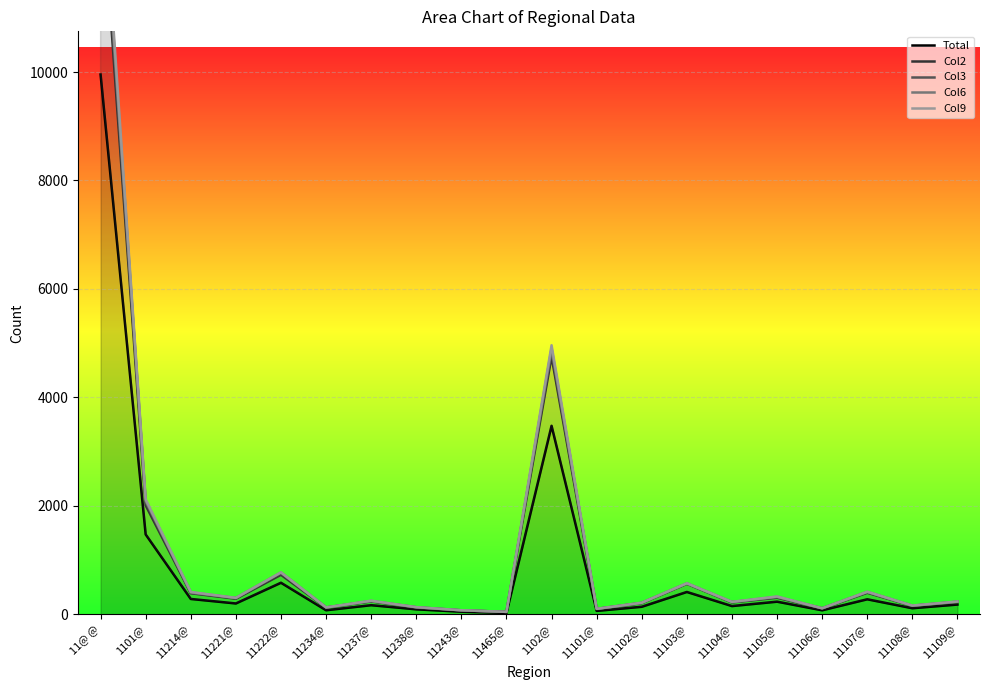

Is it true that Col9 equals 412 at 11214@?

True